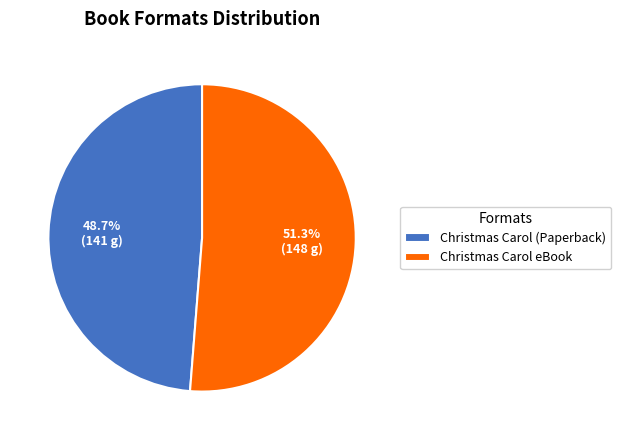

To the nearest percent, what percentage of the pie is Christmas Carol (Paperback)?

49%